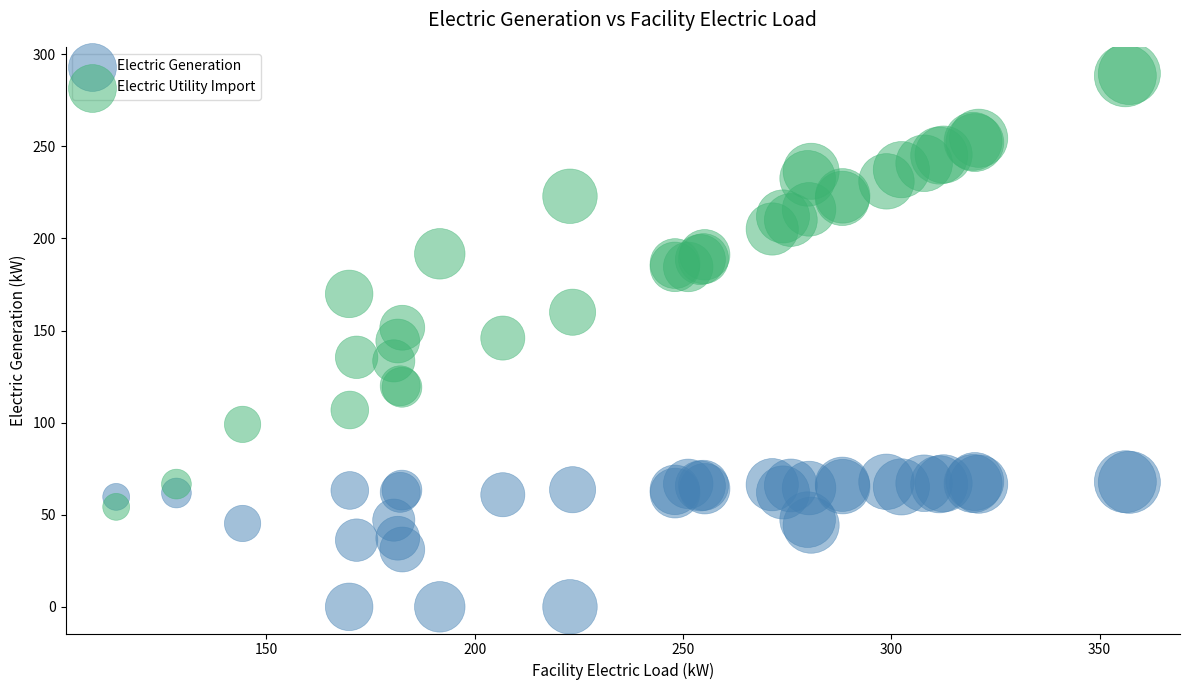

Which series contains the lowest Y value?

Electric Generation